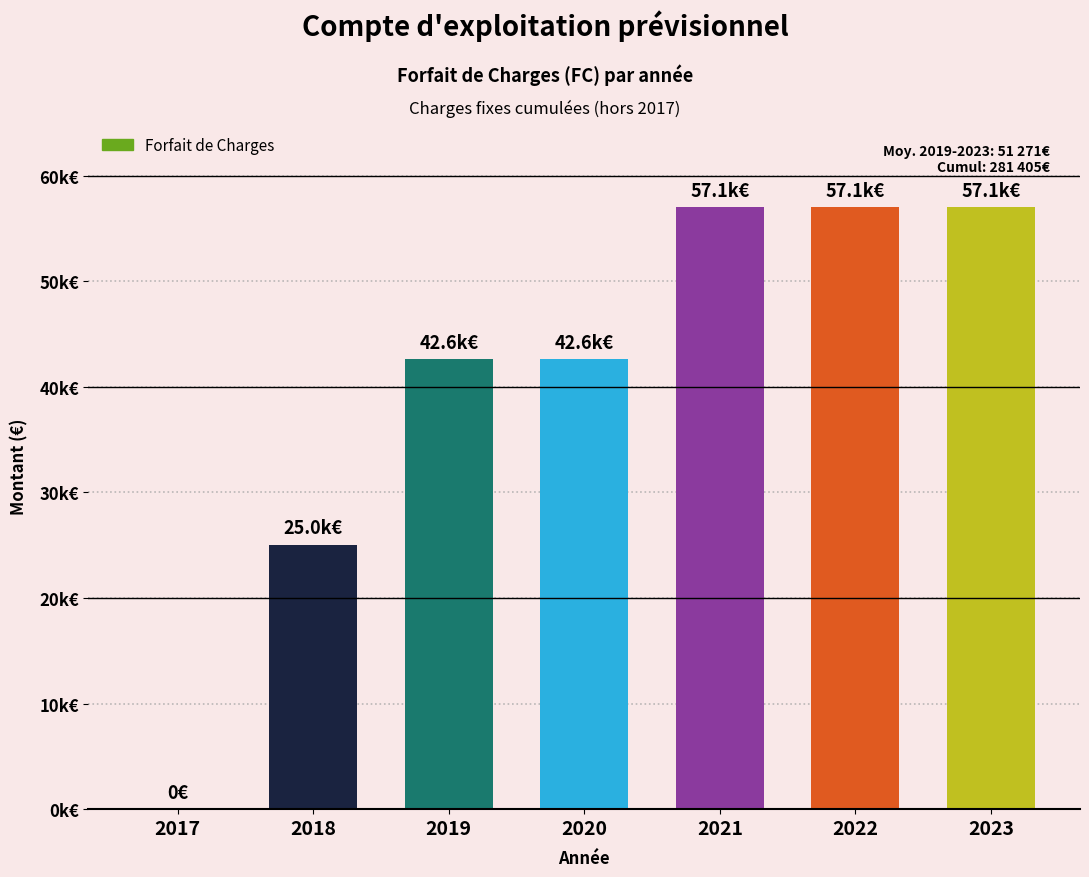

The value at 2017 is 19171.2. True or false?

False